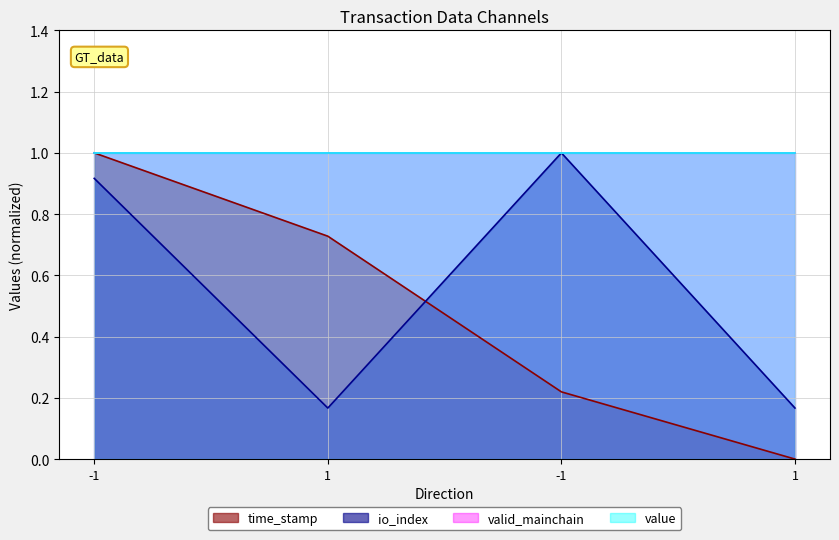

Which category has the highest value in the time_stamp series?

-1